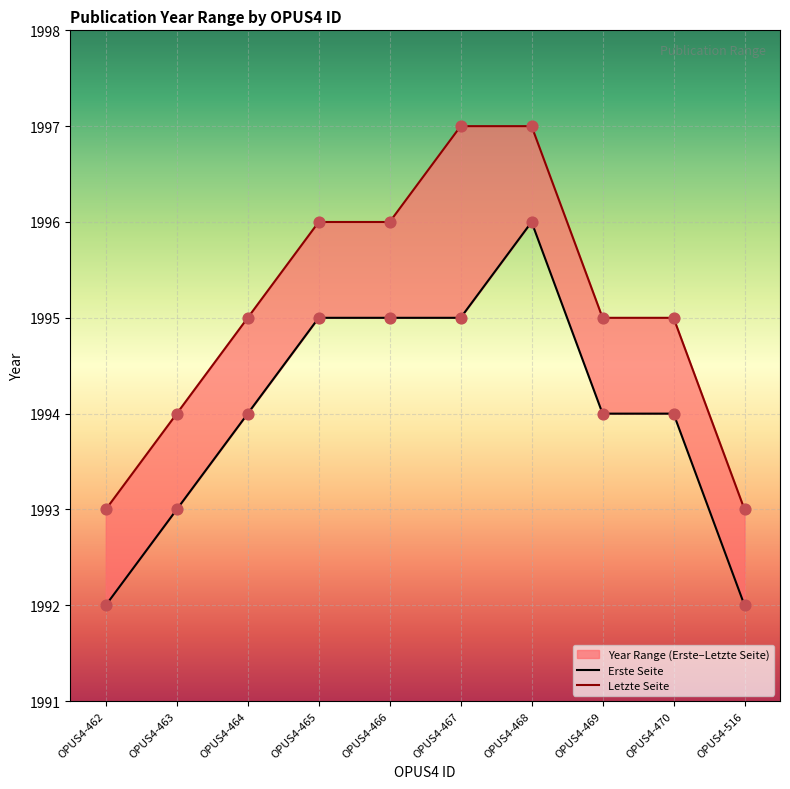

Which series has the largest Y range (max minus min)?

Erste Seite